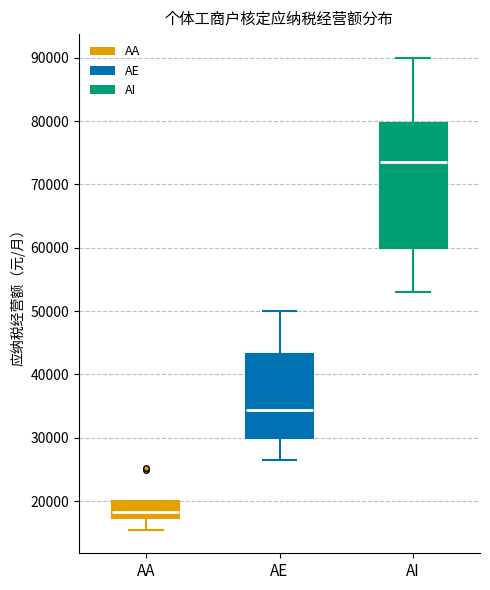

Reading left to right, read every box against the y-axis: the position of its median line, the range the box covers, and the ends of its whiskers. The values are not printed on the chart, so give them approximately, as read against the axis.

AA: median 18000, box 17000 to 20000, whiskers 16000 to 20000
AE: median 34000, box 30000 to 43000, whiskers 27000 to 50000
AI: median 74000, box 60000 to 80000, whiskers 53000 to 90000